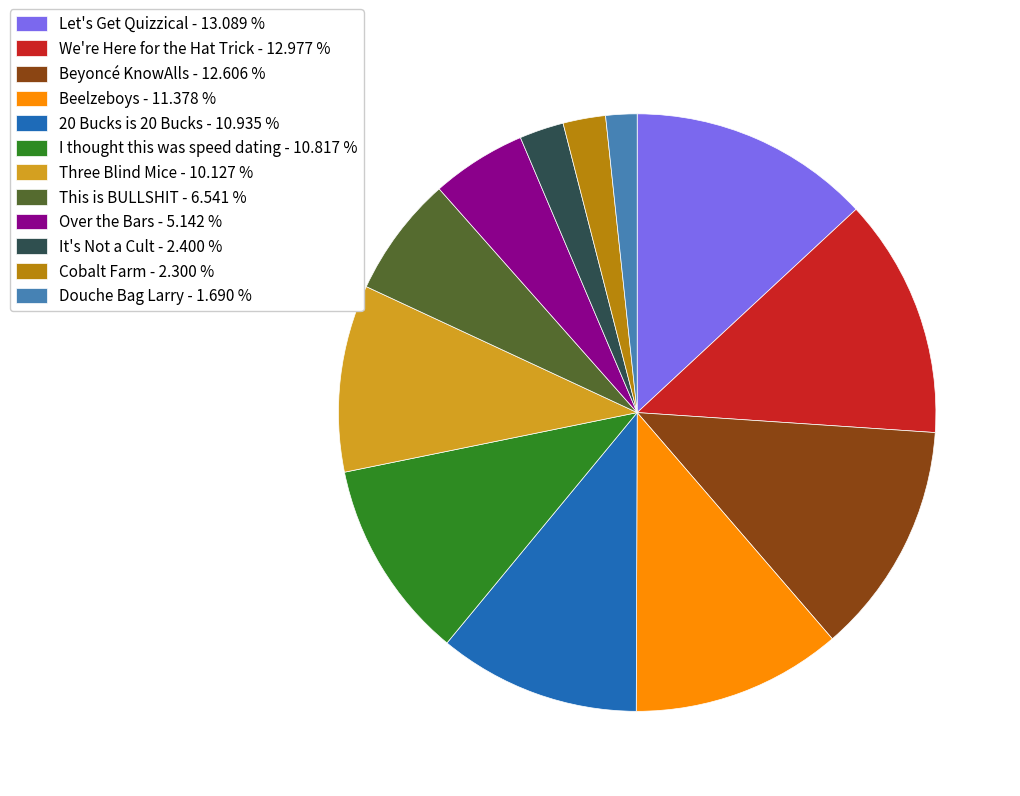

Is It's Not a Cult - 2.400 % the majority of the pie?

No